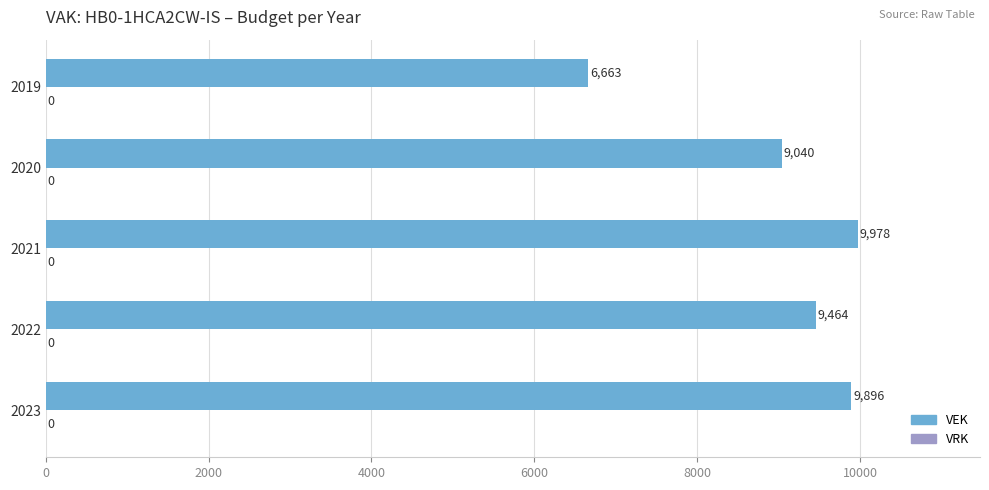

What is the difference between the values at 2023 and 2022?

432